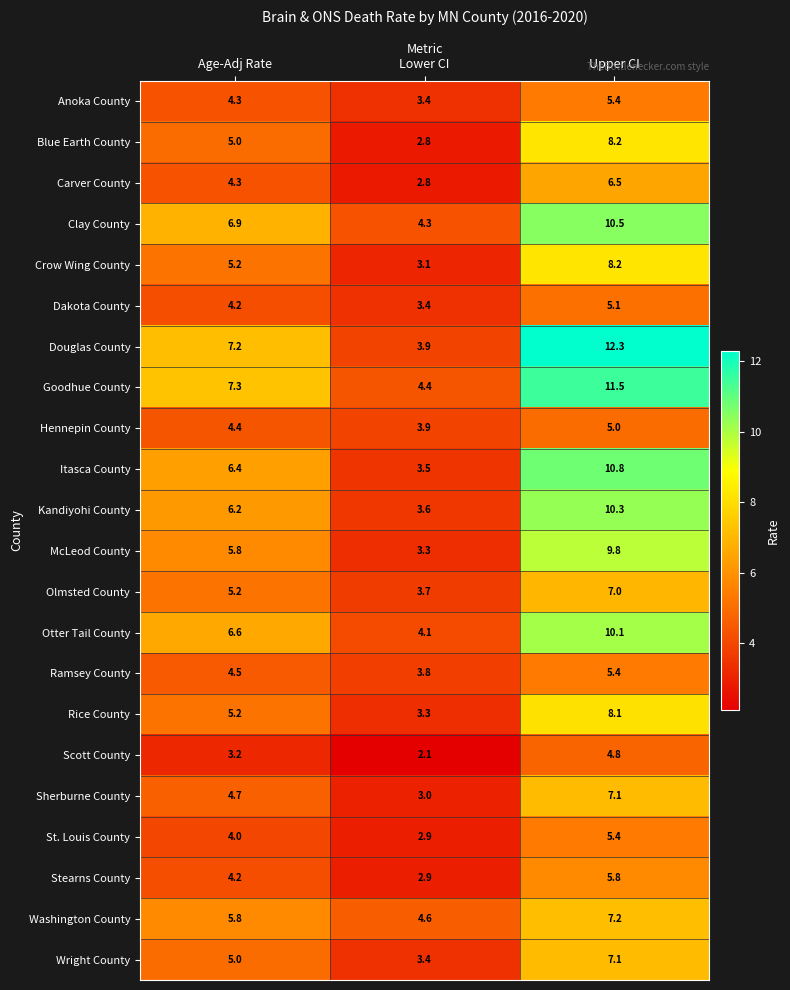

Is it true that Ramsey County equals 9.4 at Upper CI?

False